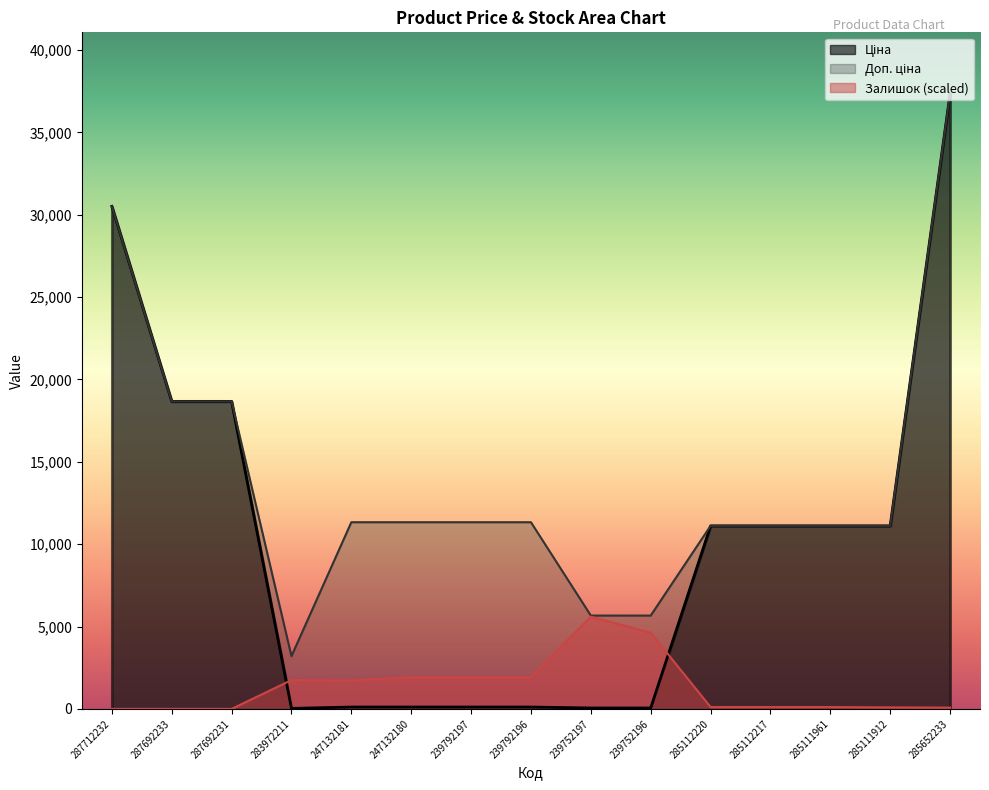

Does the chart have visible grid lines?

No